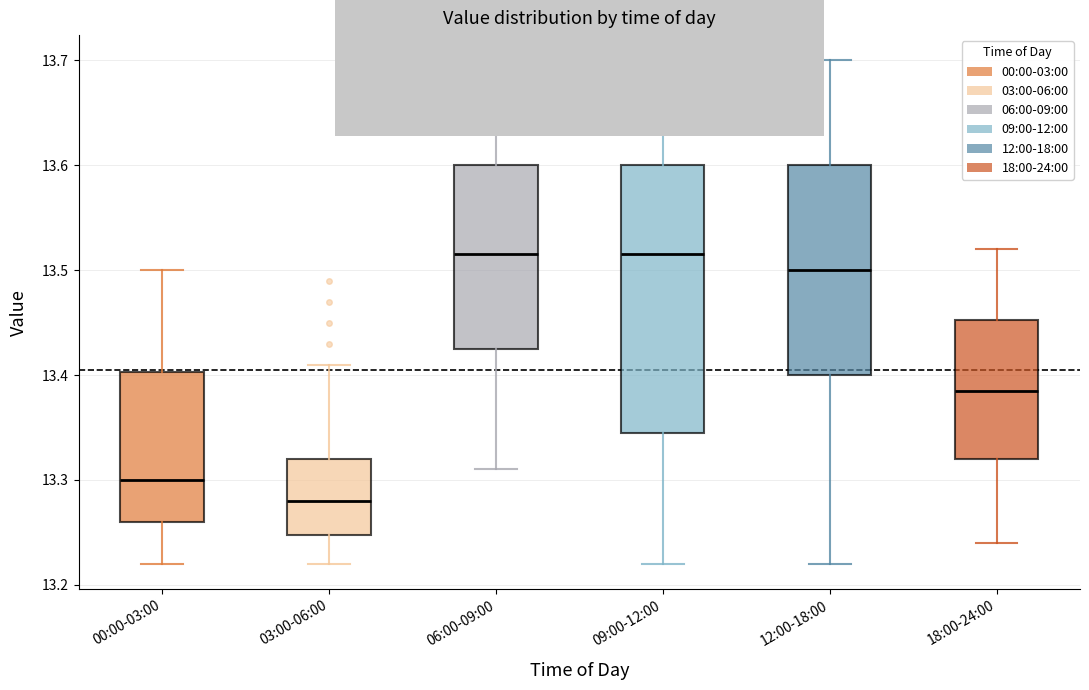

Reading left to right, transcribe this box plot: for each box, give where its median line is, the range the box spans, and where its two whiskers end, as read against the y-axis. The values are not printed on the chart, so give them approximately, as read against the axis.

00:00-03:00: median 13.30, box 13.26 to 13.40, whiskers 13.22 to 13.50
03:00-06:00: median 13.28, box 13.25 to 13.32, whiskers 13.22 to 13.41
06:00-09:00: median 13.52, box 13.43 to 13.60, whiskers 13.31 to 13.65
09:00-12:00: median 13.52, box 13.35 to 13.60, whiskers 13.22 to 13.65
12:00-18:00: median 13.50, box 13.40 to 13.60, whiskers 13.22 to 13.70
18:00-24:00: median 13.39, box 13.32 to 13.45, whiskers 13.24 to 13.52